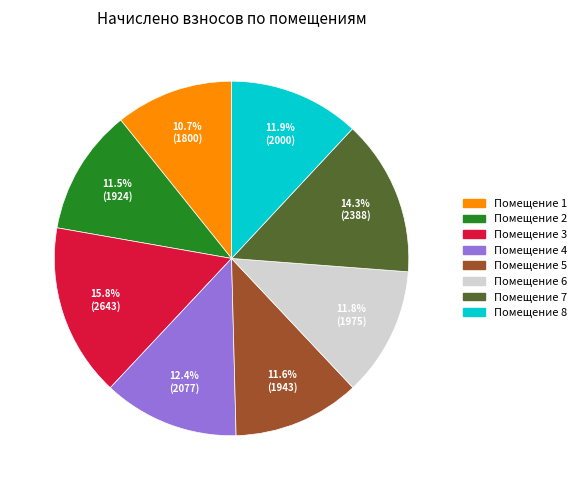

Does any single category account for the majority?

No